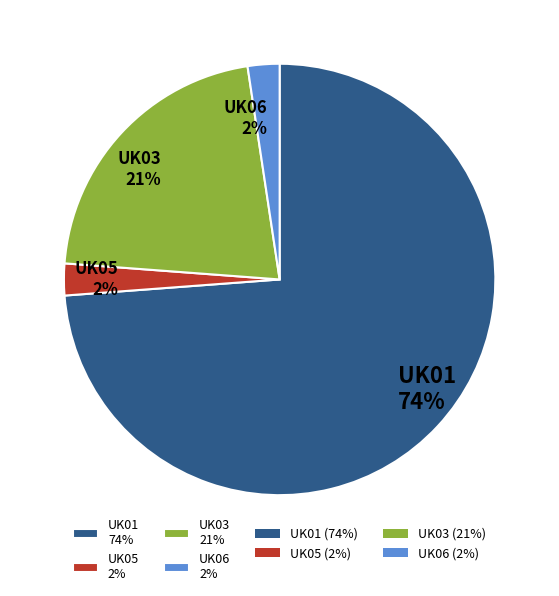

Approximately how many times larger is the value at UK06 2% compared to UK05 2%?

1.0